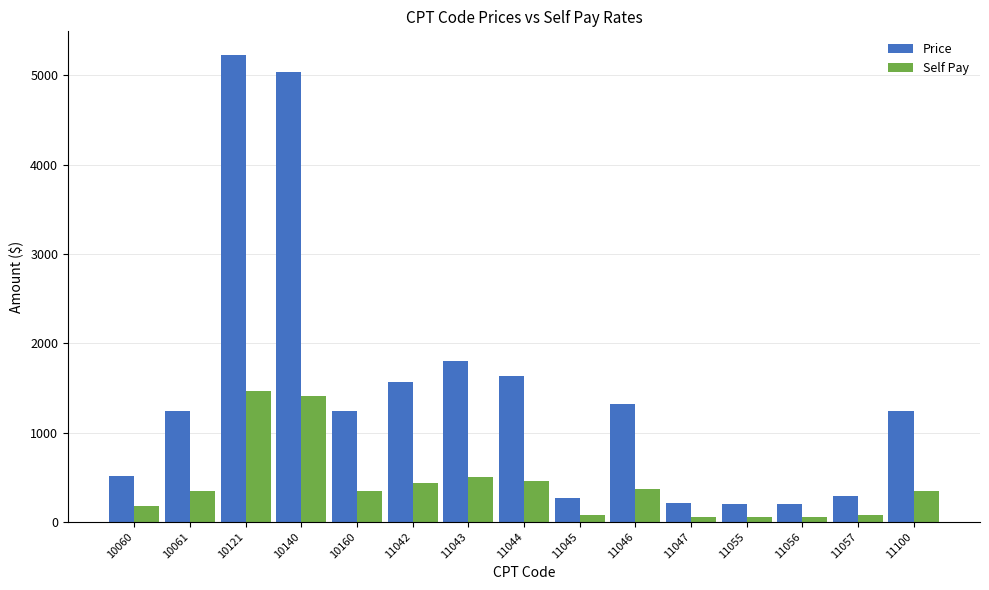

Is the value of Self Pay at 11056 greater than the value of Price at 10160?

No